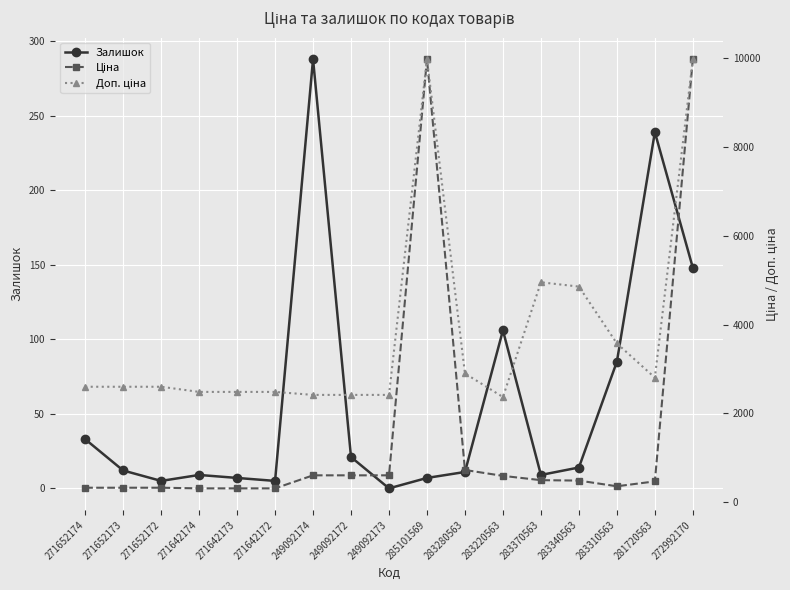

How many values in the Залишок series are below 12?

8